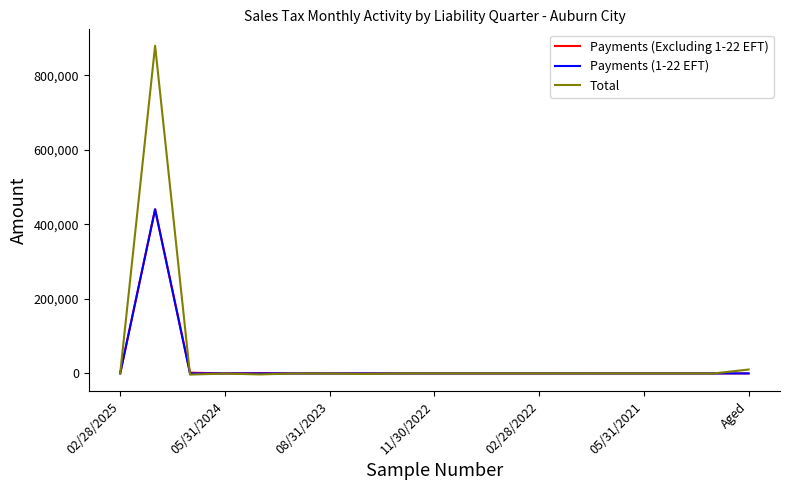

Which series has the largest range (max minus min)?

Total